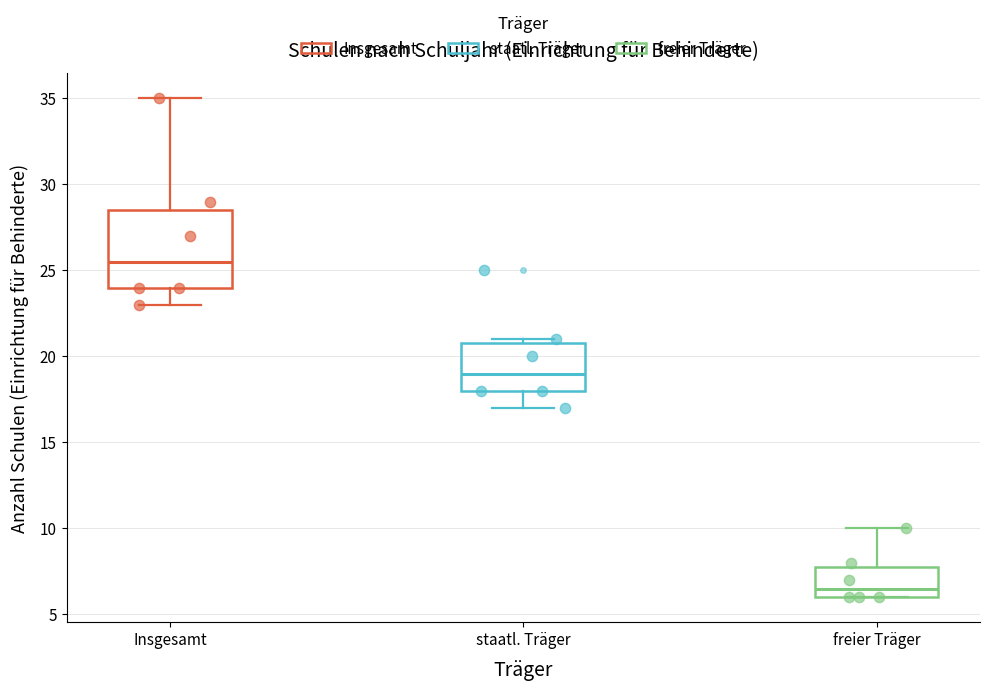

Reading left to right, read every box against the y-axis: the position of its median line, the range the box covers, and the ends of its whiskers. The values are not printed on the chart, so give them approximately, as read against the axis.

Insgesamt: median 25.5, box 24.0 to 28.5, whiskers 23.0 to 35.0
staatl. Träger: median 19.0, box 18.0 to 21.0, whiskers 17.0 to 21.0 (just above the box's upper edge)
freier Träger: median 6.5, box 6.0 to 8.0, whiskers 6.0 to 10.0